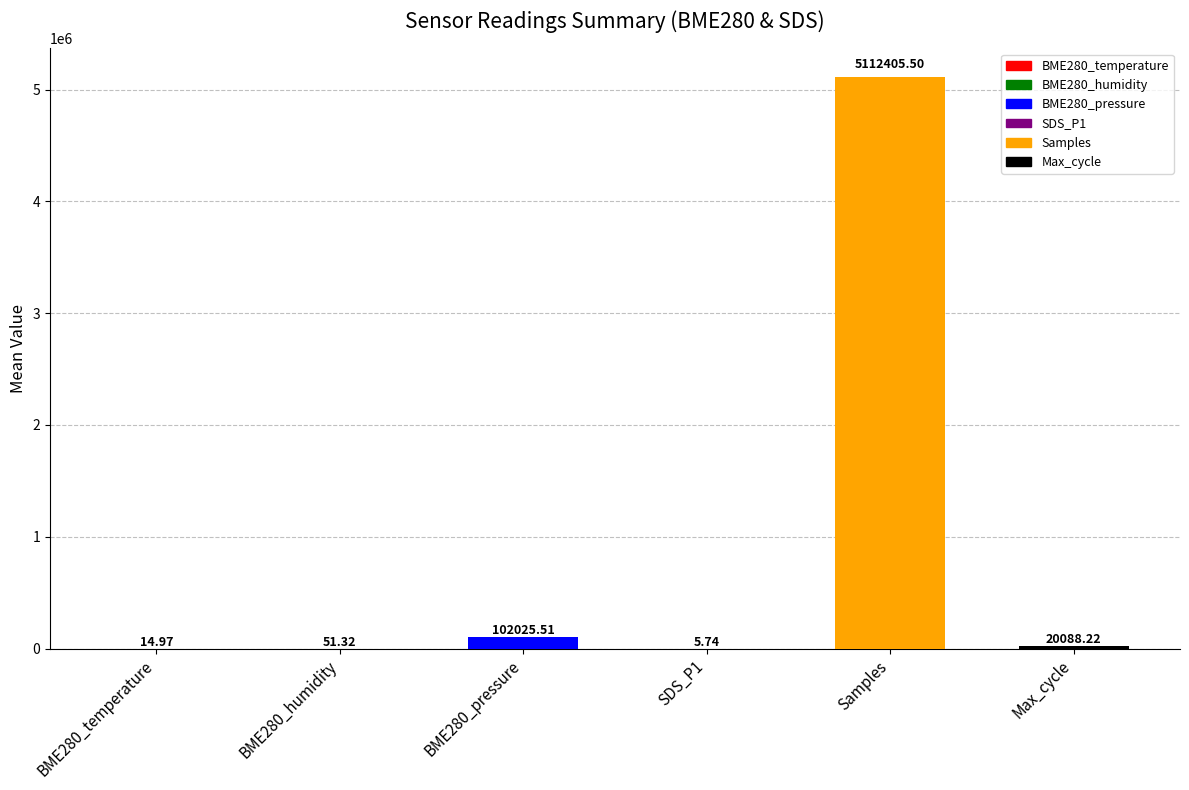

Approximately how many times larger is the value at SDS_P1 compared to BME280_temperature?

0.4